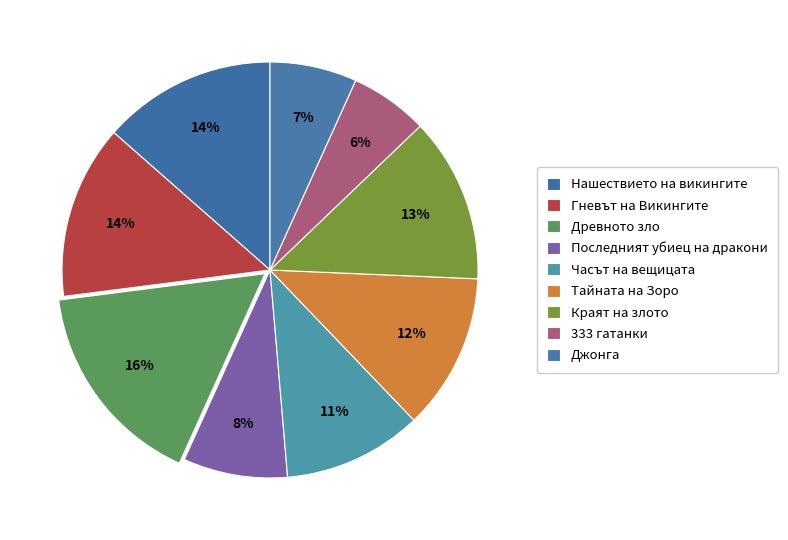

Is it true that Гневът на Викингите is 14% of the pie?

True